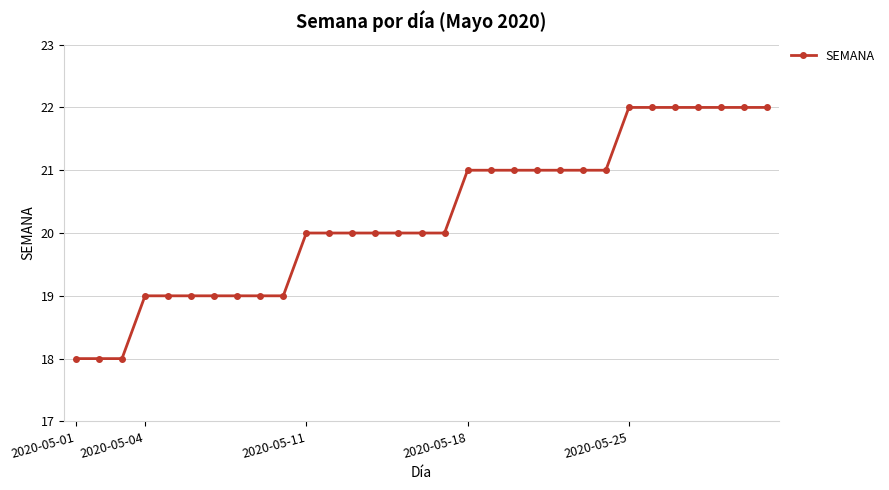

What is the value of the 27th point from the left?

22